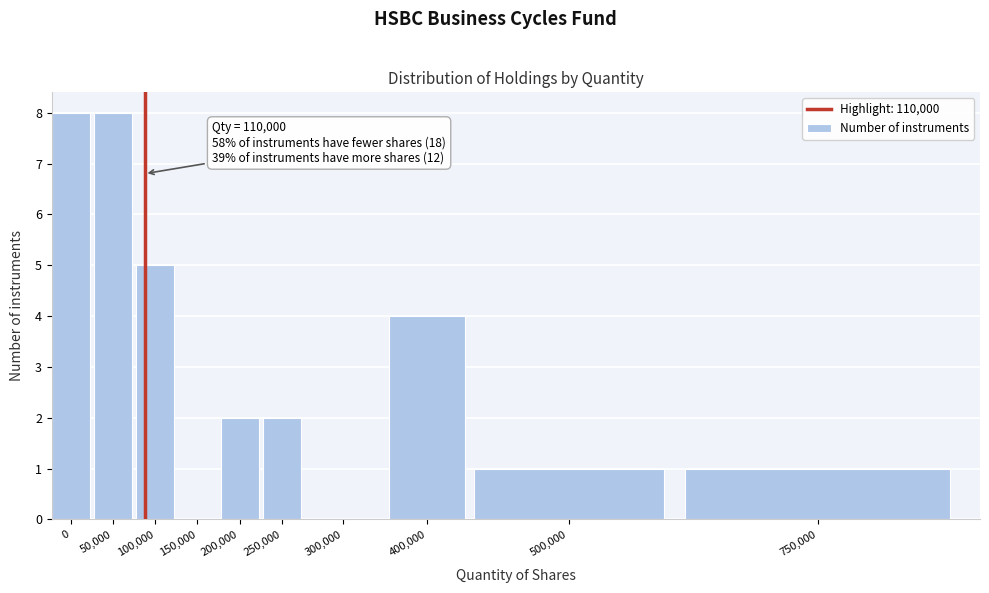

Reading left to right, what are all the values shown in this chart?

0=8	50,000=8	100,000=5	150,000=0	200,000=2	250,000=2	300,000=0	400,000=4	500,000=1	750,000=1